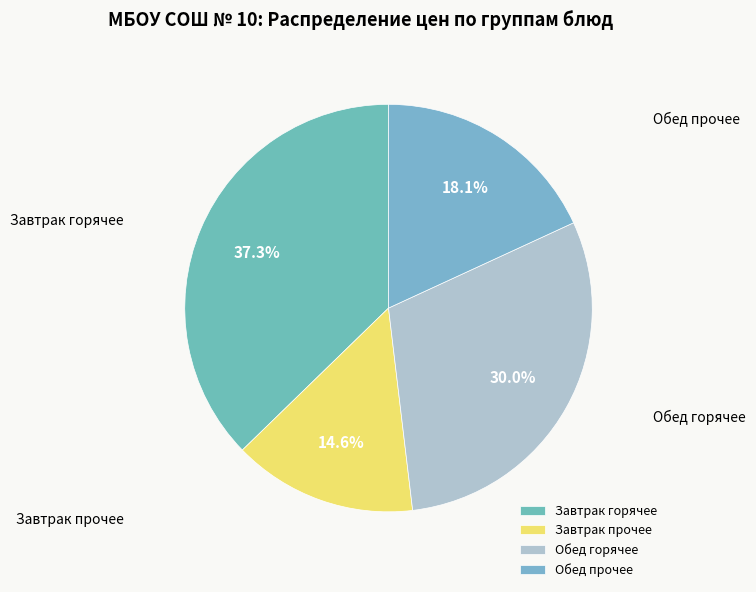

What percentage is NOT represented by Завтрак горячее?

62.7%